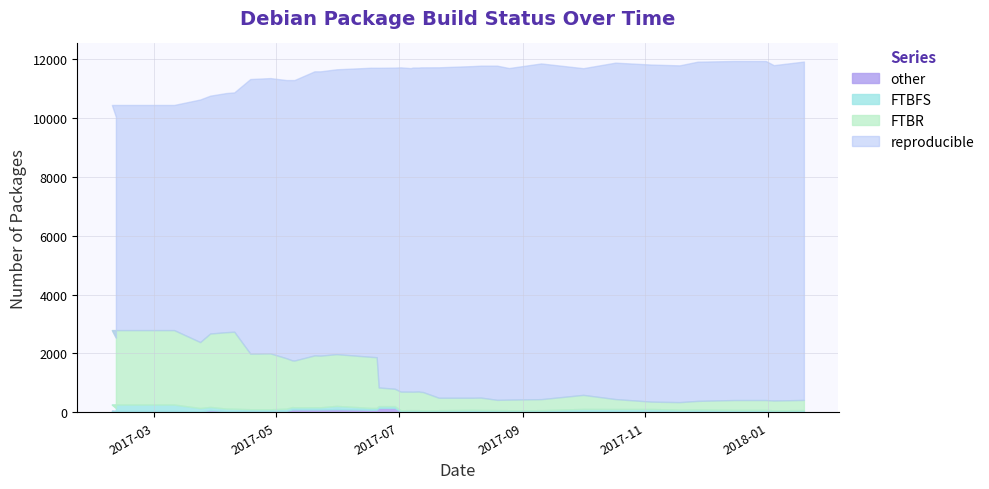

Count the number of data series in this chart.

4